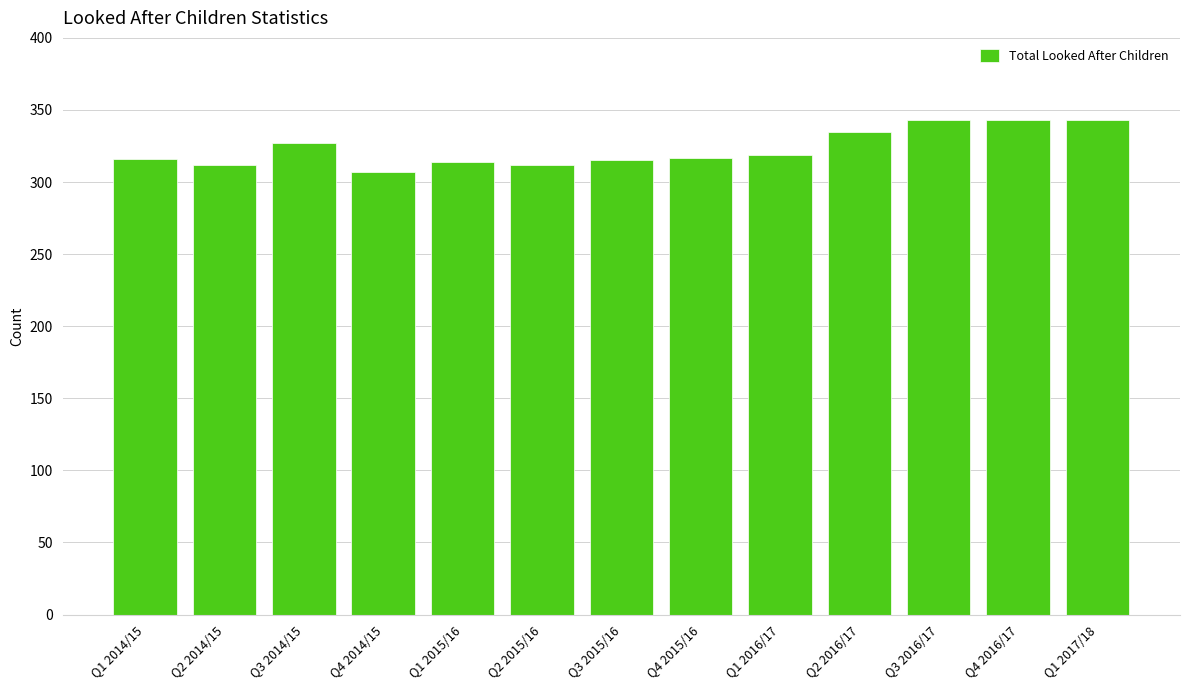

Which has a higher value, Q1 2016/17 or Q2 2016/17?

Q2 2016/17